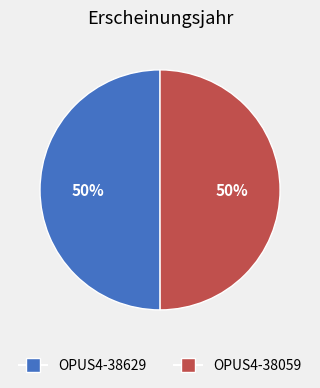

What percentage is the OPUS4-38059 slice, to the nearest percent?

50%